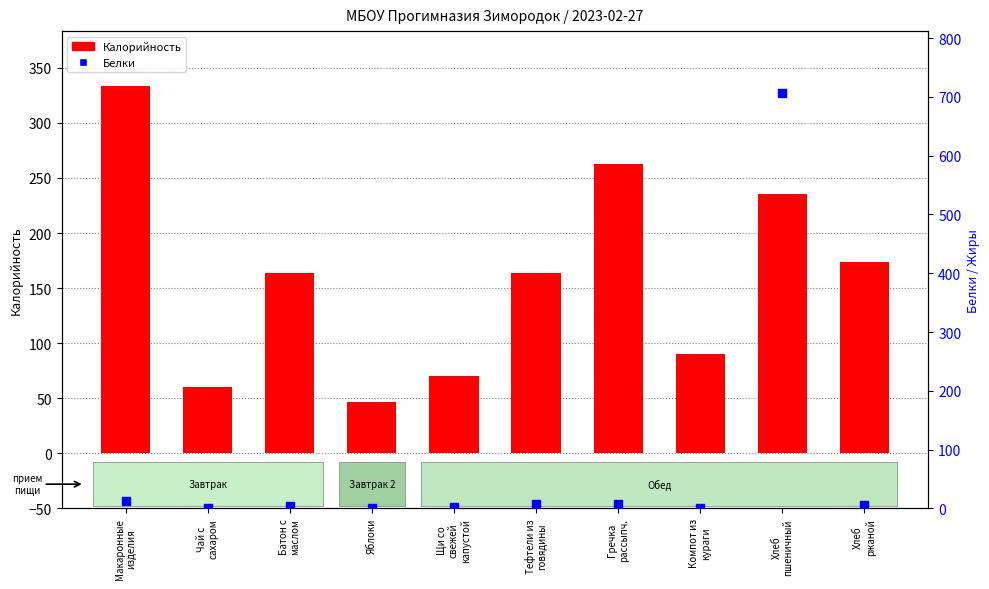

Which series has the largest Y range (max minus min)?

Белки